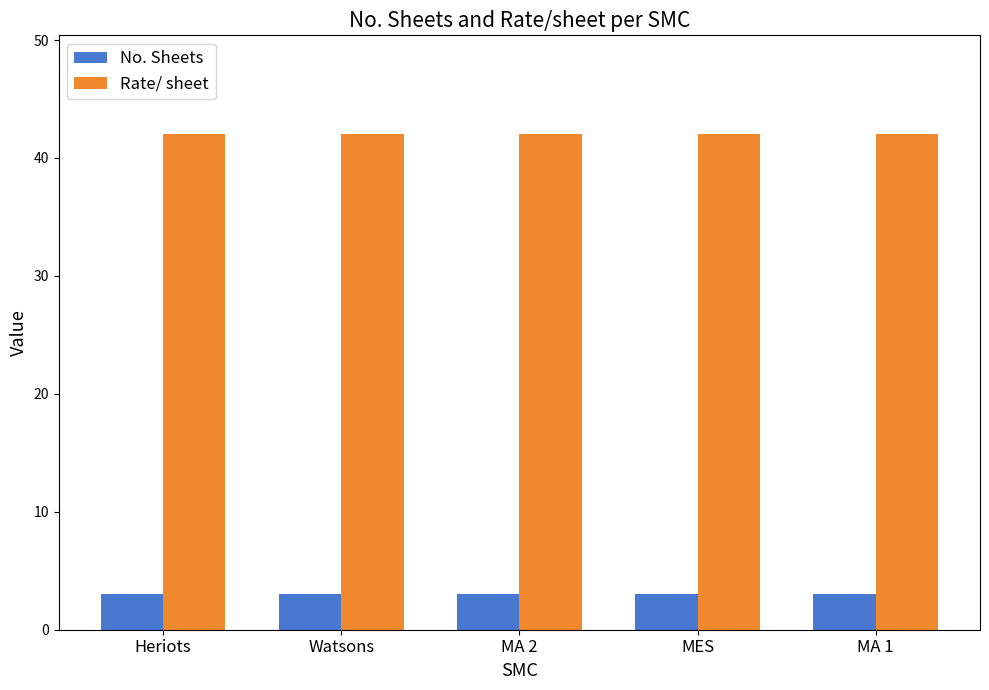

What is the greatest value displayed?

42